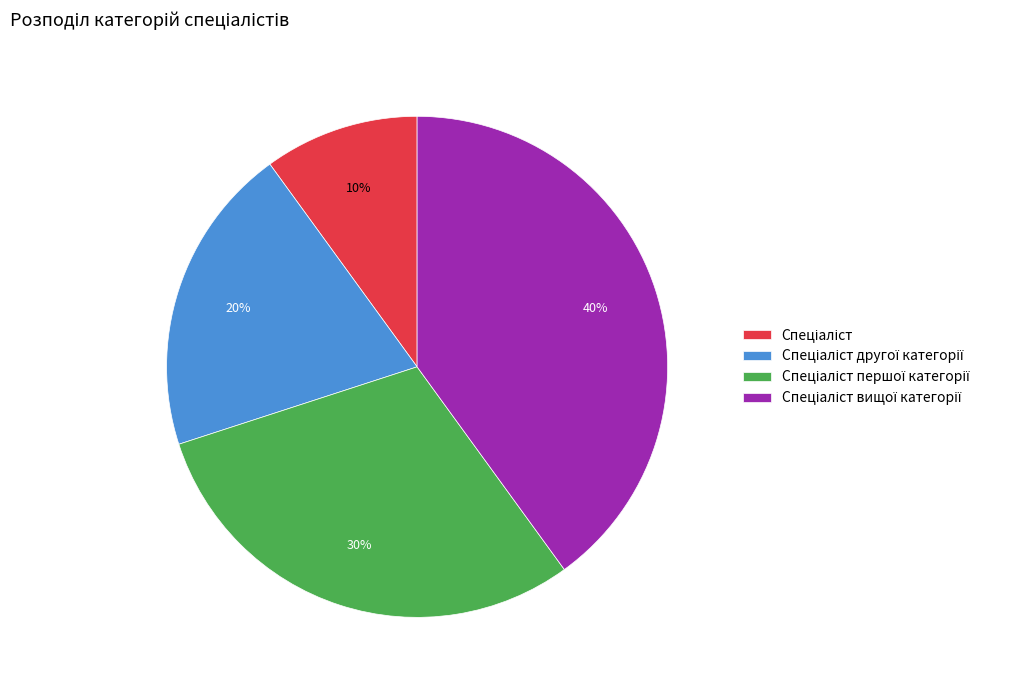

Is there a majority slice in this chart?

No